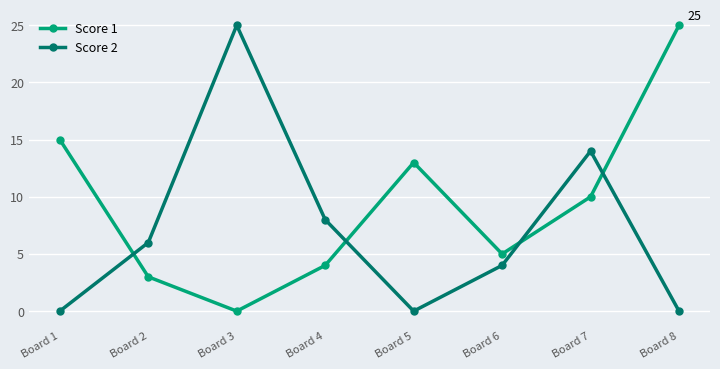

Which series changed the most between Board 4 and Board 6?

Score 2